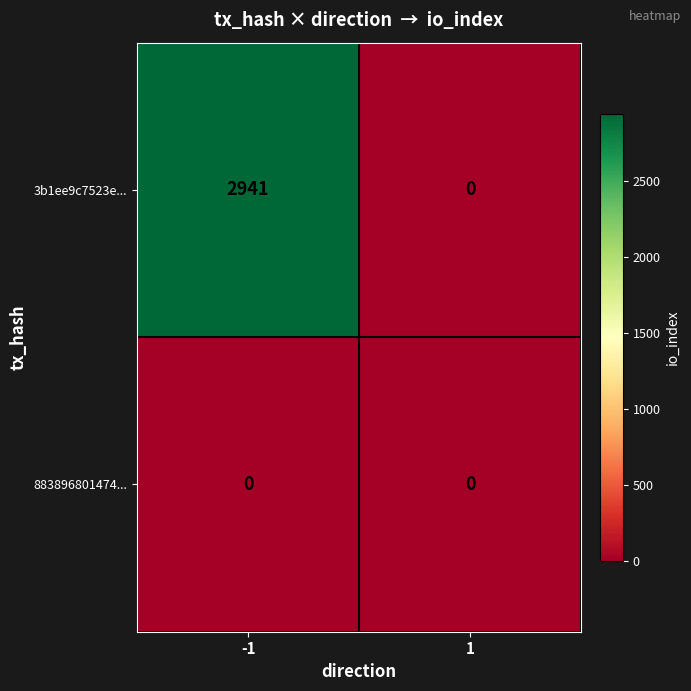

What is the maximum value shown in the chart?

2941